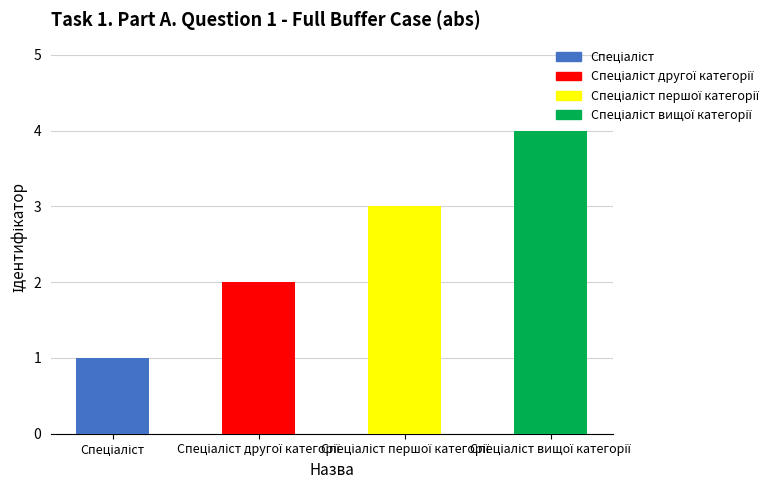

What is the greatest value displayed?

4